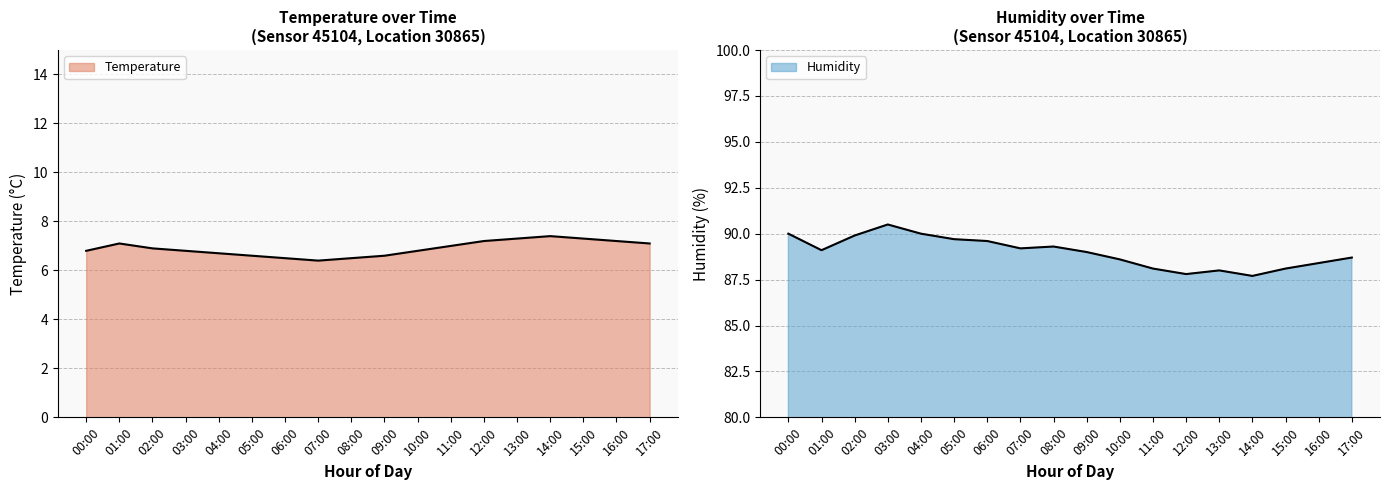

Is the value of Humidity at 12:00 greater than the value of Temperature at 13:00?

Yes